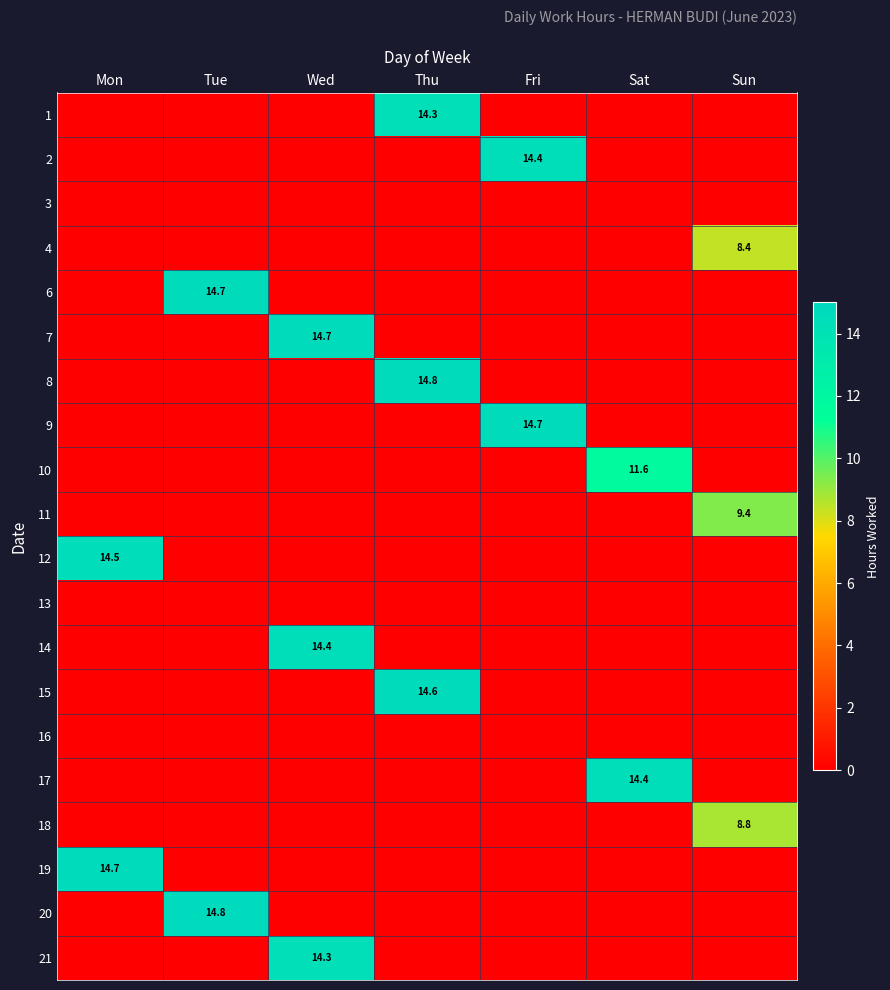

Is the value of 6 at Wed greater than the value of 15 at Sat?

No